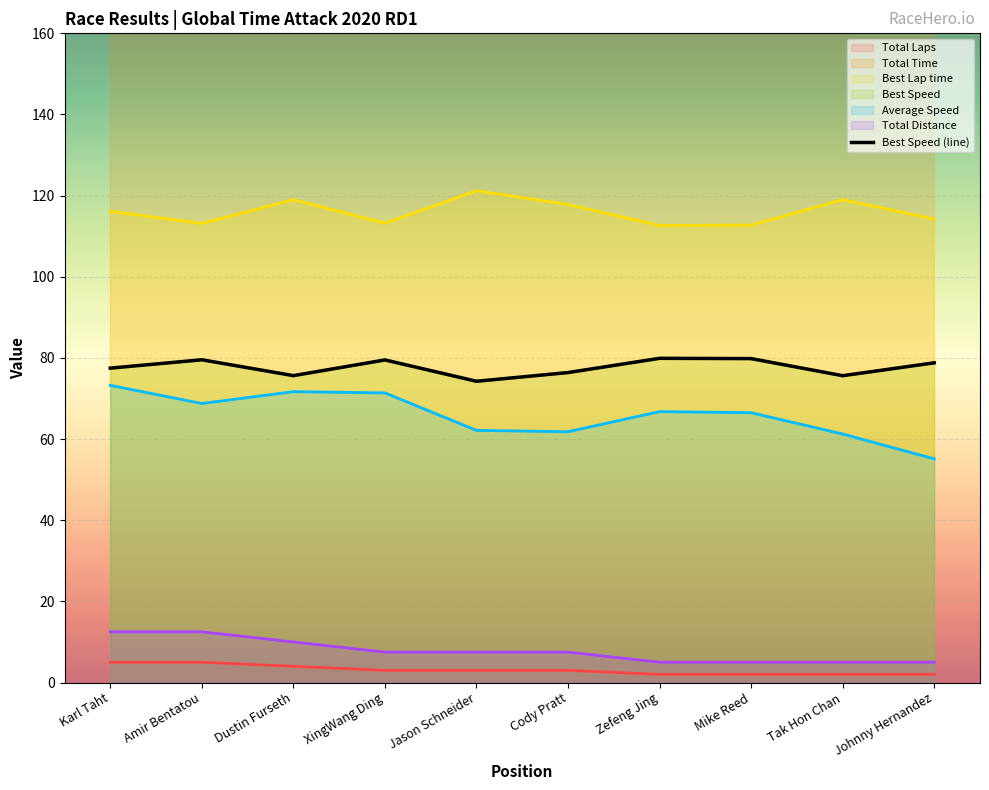

How many data points in Total Time are above 434?

5